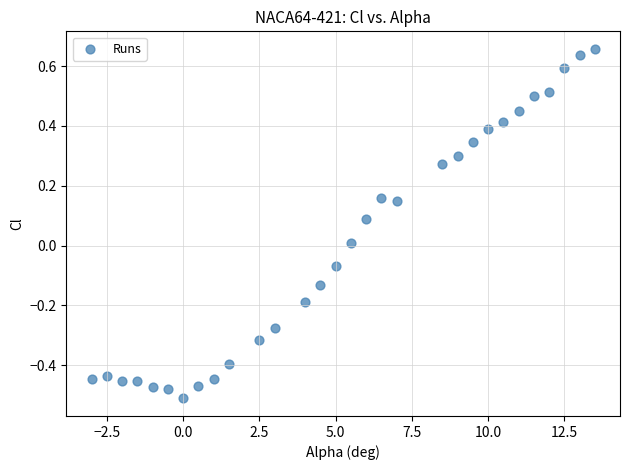

What is the range of X values (max minus min)?

16.5